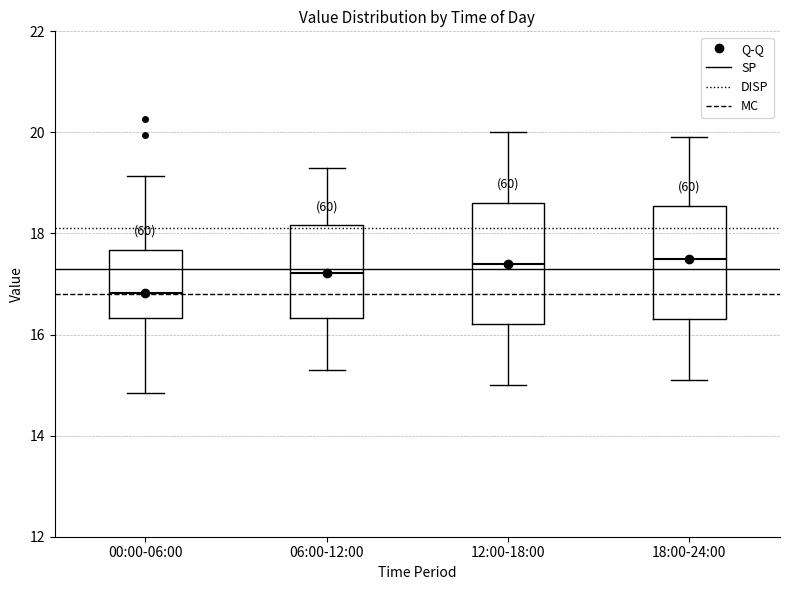

Reading left to right, read every box against the y-axis: the position of its median line, the range the box covers, and the ends of its whiskers. The values are not printed on the chart, so give them approximately, as read against the axis.

00:00-06:00: median 16.8, box 16.4 to 17.6, whiskers 14.8 to 19.2
06:00-12:00: median 17.2, box 16.4 to 18.2, whiskers 15.4 to 19.4
12:00-18:00: median 17.4, box 16.2 to 18.6, whiskers 15.0 to 20.0
18:00-24:00: median 17.6, box 16.4 to 18.6, whiskers 15.2 to 20.0